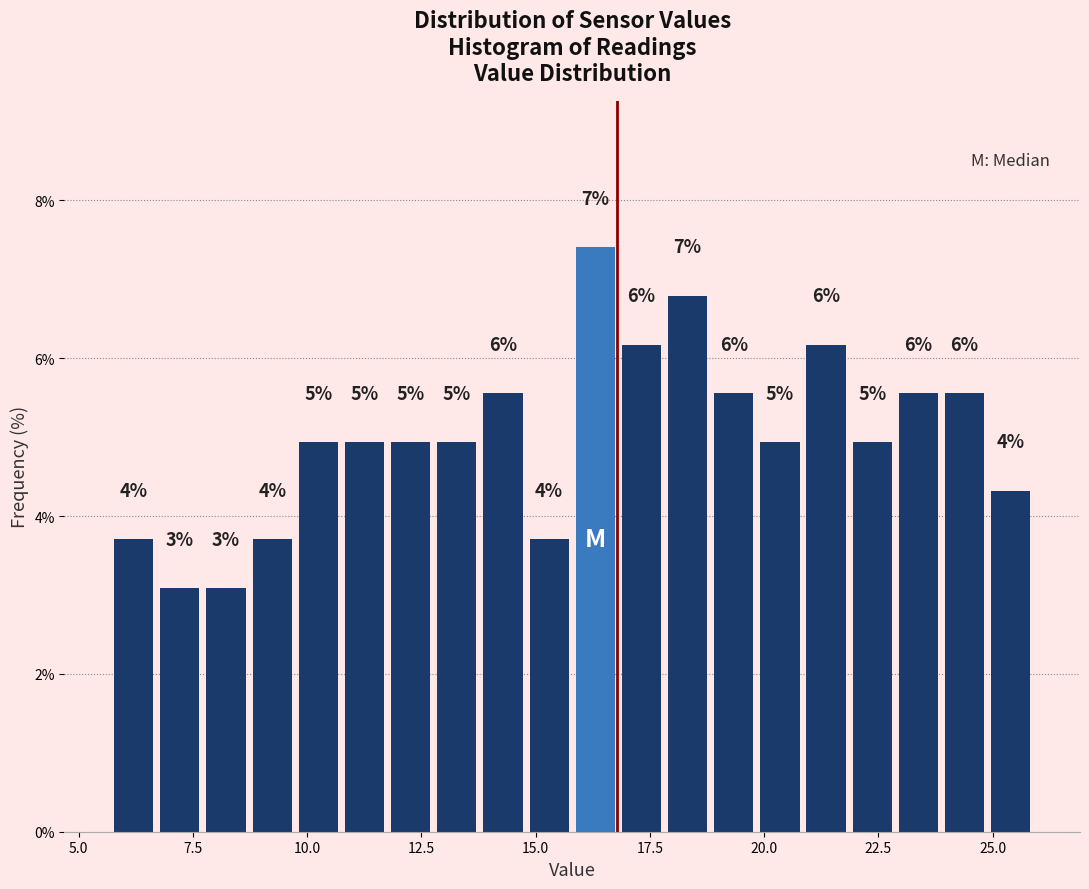

Around what value on the x-axis is the tallest bar? Give the approximate position of its centre, as read against the axis.

16.5